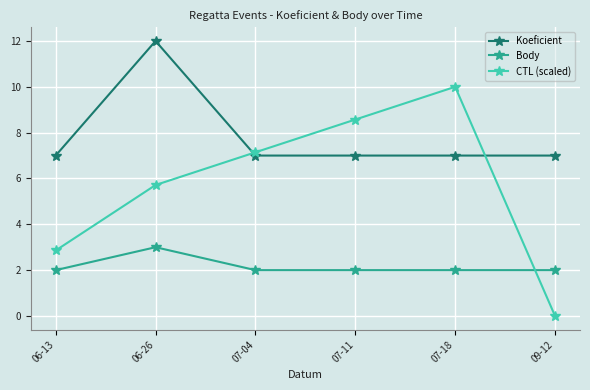

In Body, how many points are higher than both neighbors (excluding endpoints)?

1